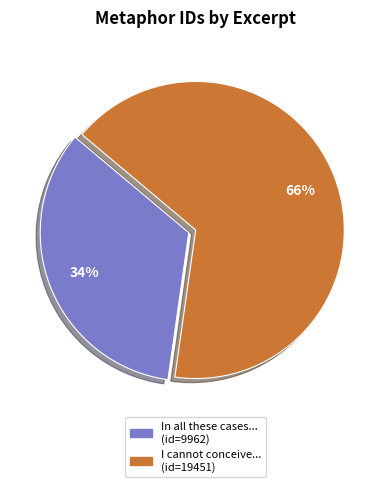

To the nearest percent, what is the average slice percentage?

50%